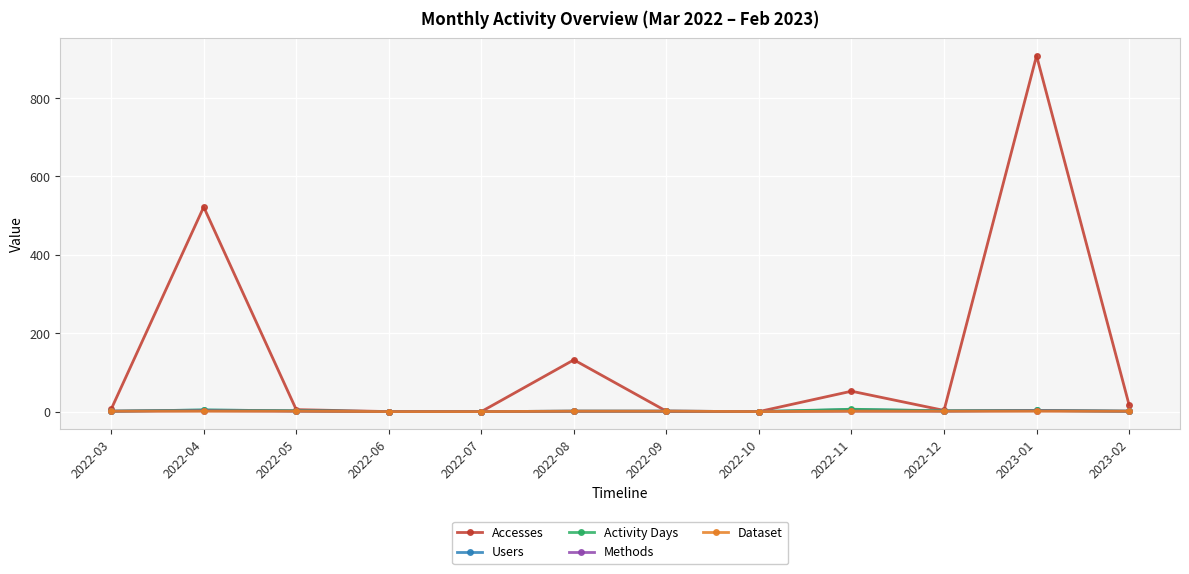

What is the label of the 6th point from the left?

2022-08